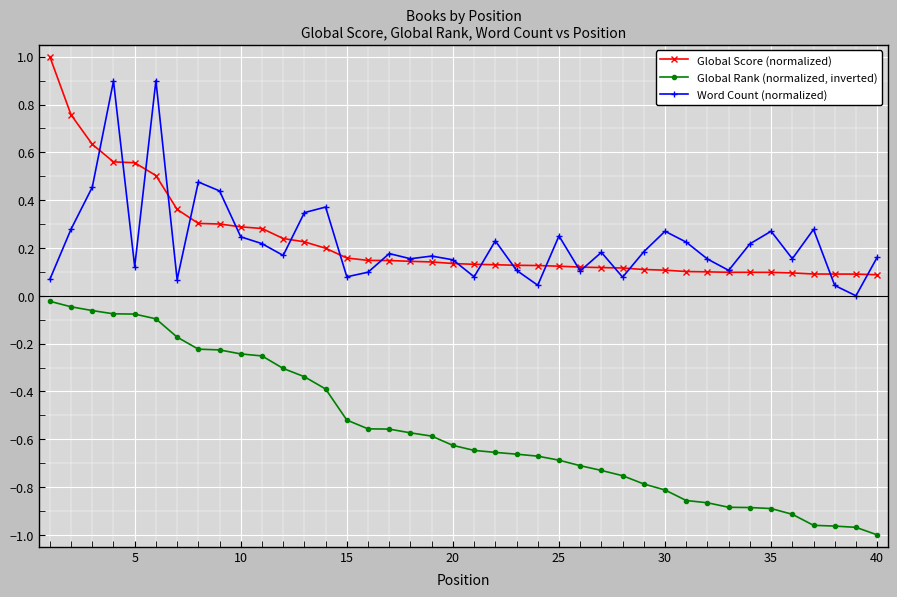

What is the greatest value displayed?

1.0